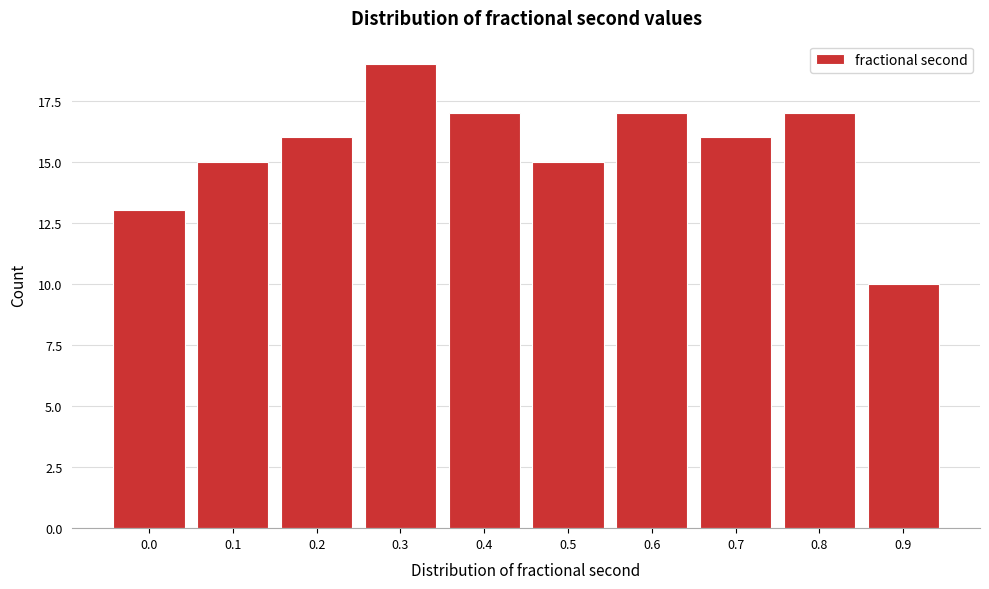

Reading right to left, list all the values displayed in this chart.

0.9=10	0.8=17	0.7=16	0.6=17	0.5=15	0.4=17	0.3=19	0.2=16	0.1=15	0.0=13